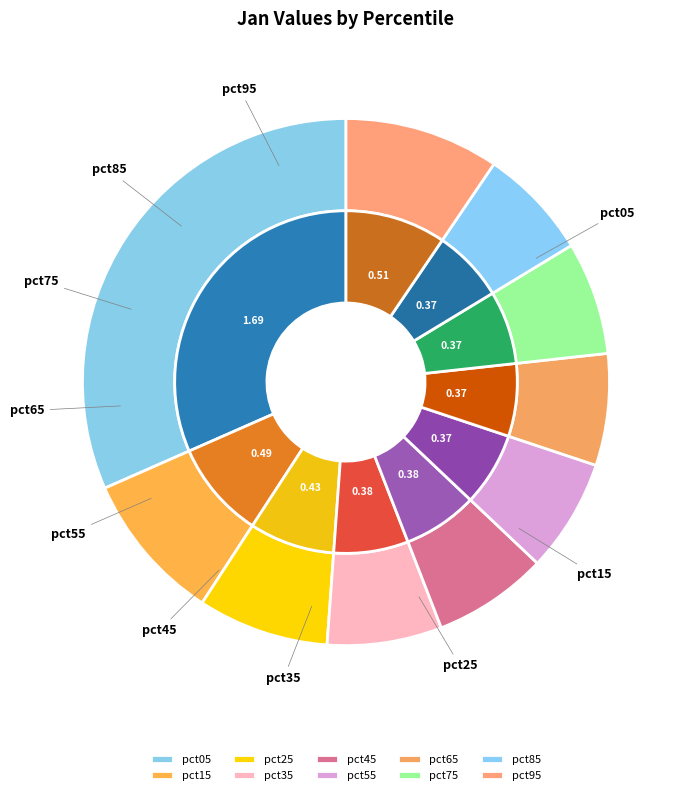

What percentage is the pct05 slice, to the nearest percent?

32%